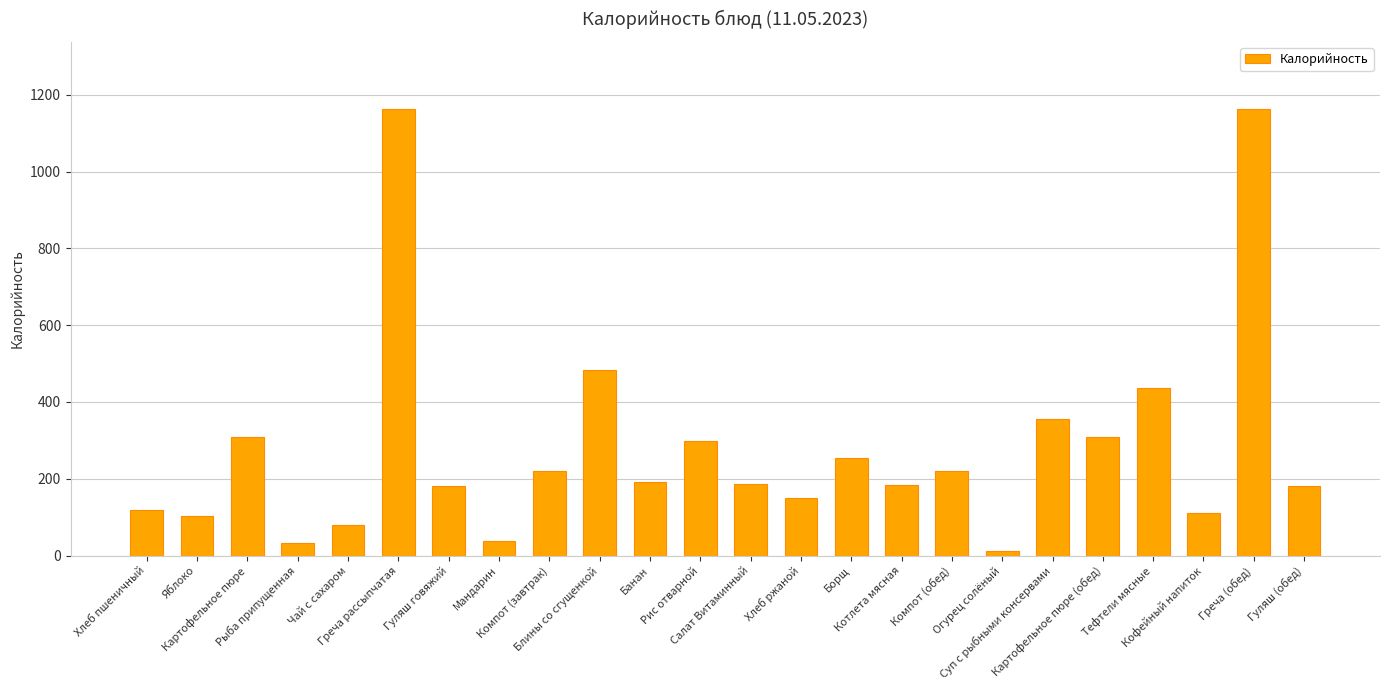

What is the minimum value shown in the chart?

13